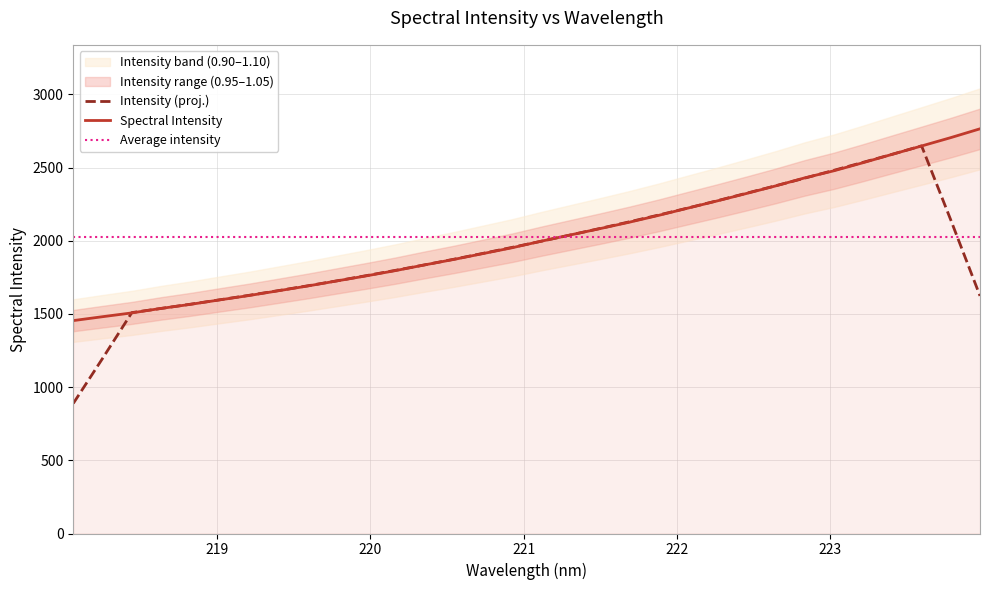

What is the highest value of the Spectral Intensity series?

2765.4